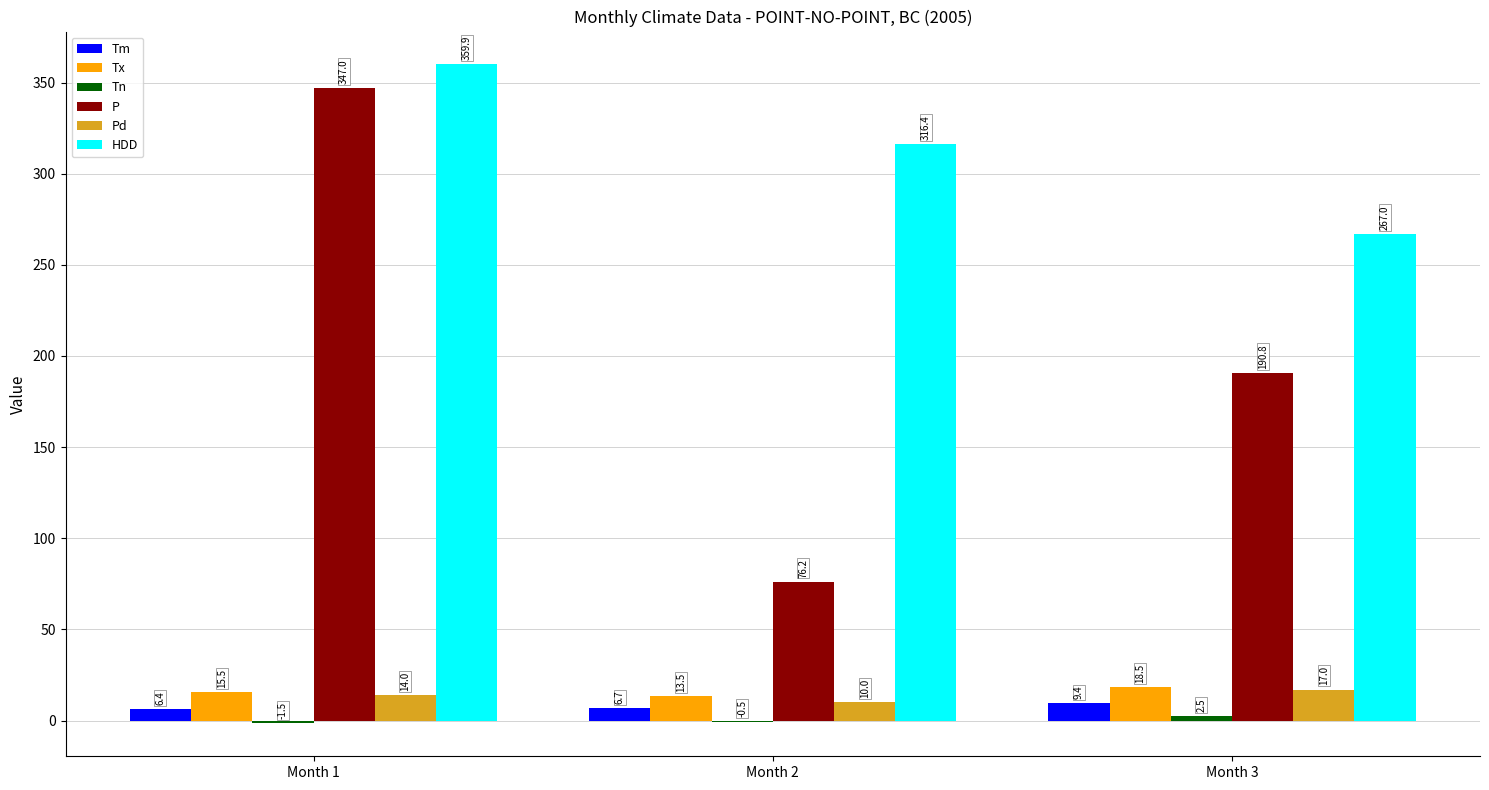

What is the average value of the Pd series?

13.7